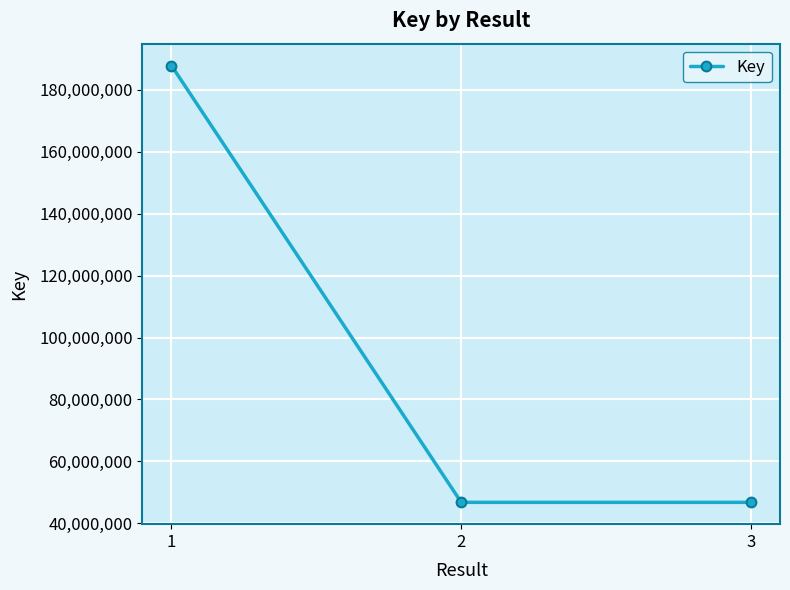

What is the value of the 3rd point from the left?

46790033